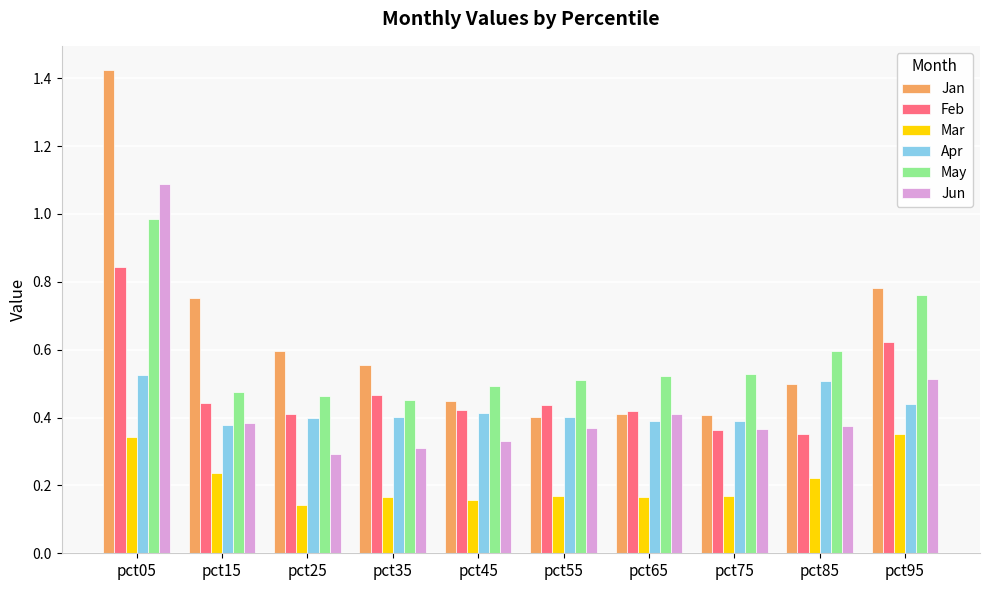

Is the value of Feb at pct65 greater than the value of Jan at pct35?

No